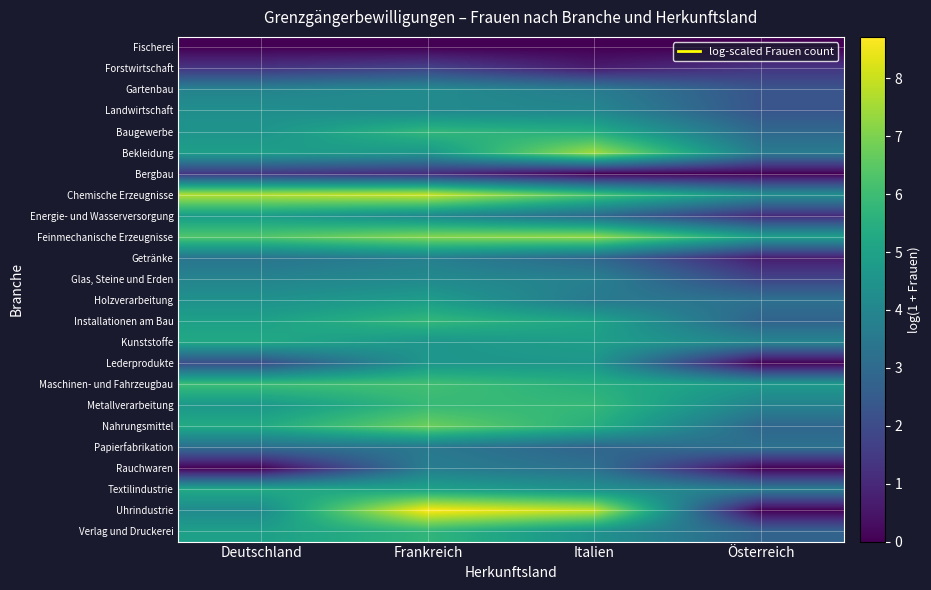

At how many categories does at least one series exceed 2?

4